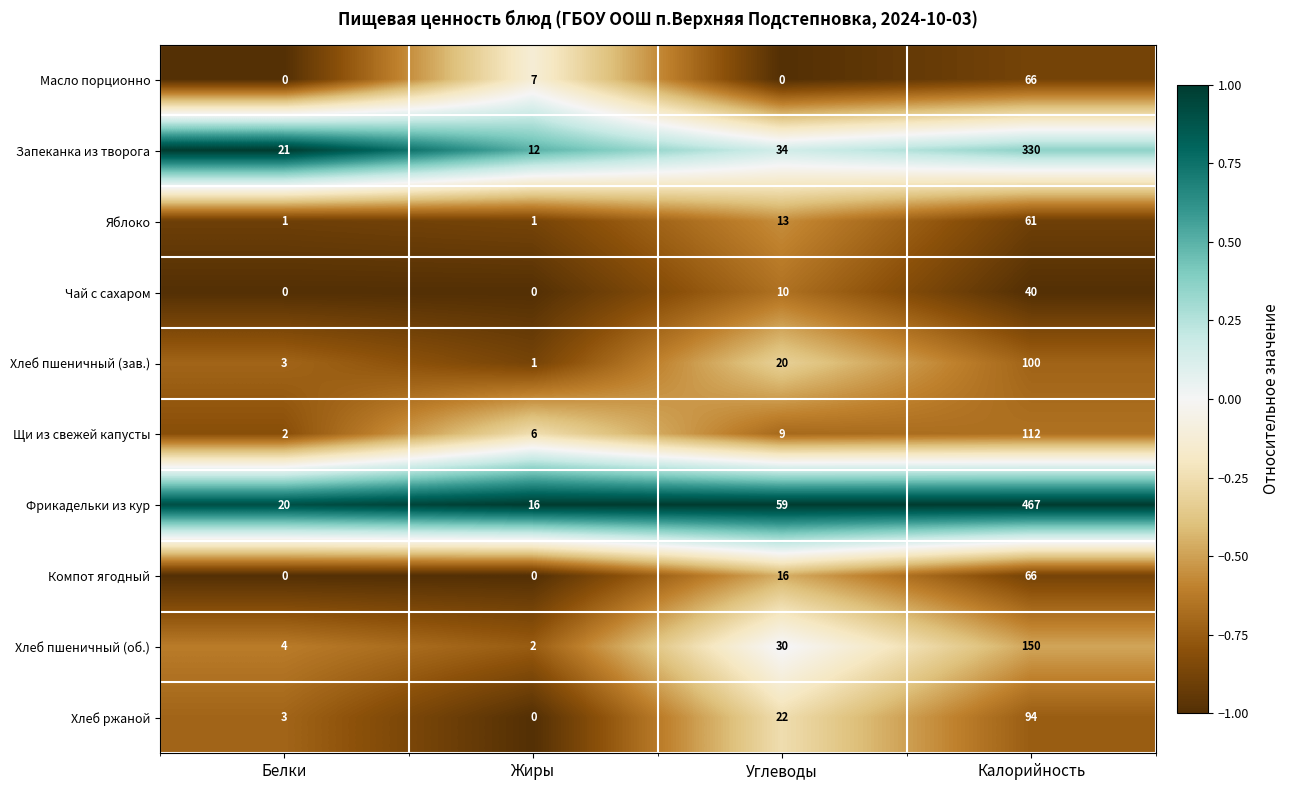

What is the sum of all Фрикадельки из кур values?

562